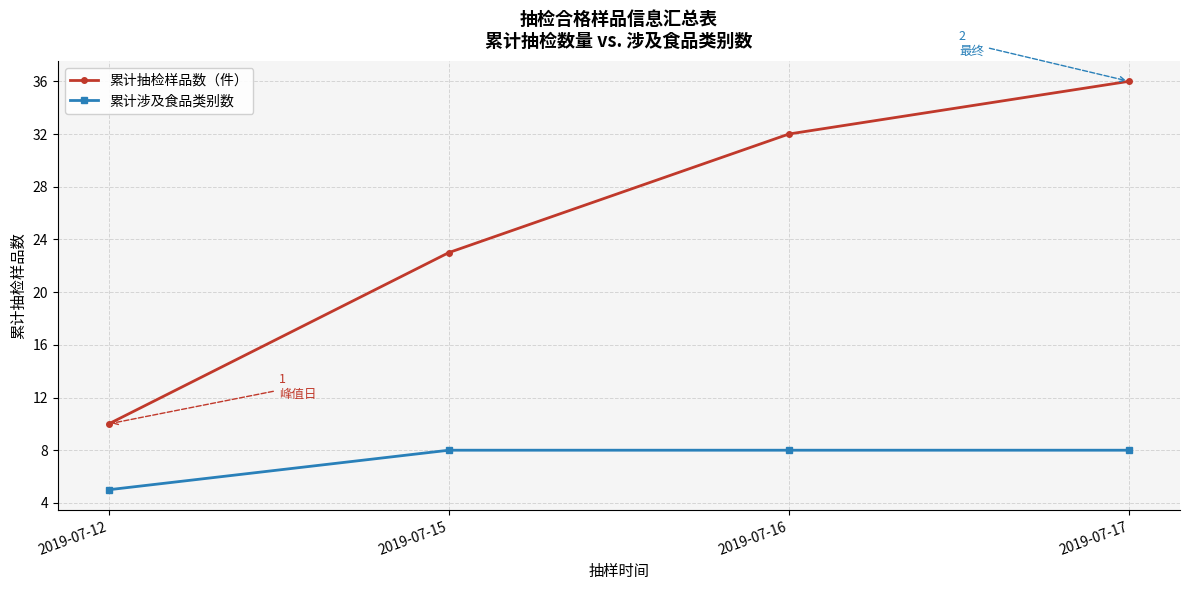

How many data points in 累计抽检样品数（件） are less than 32?

2